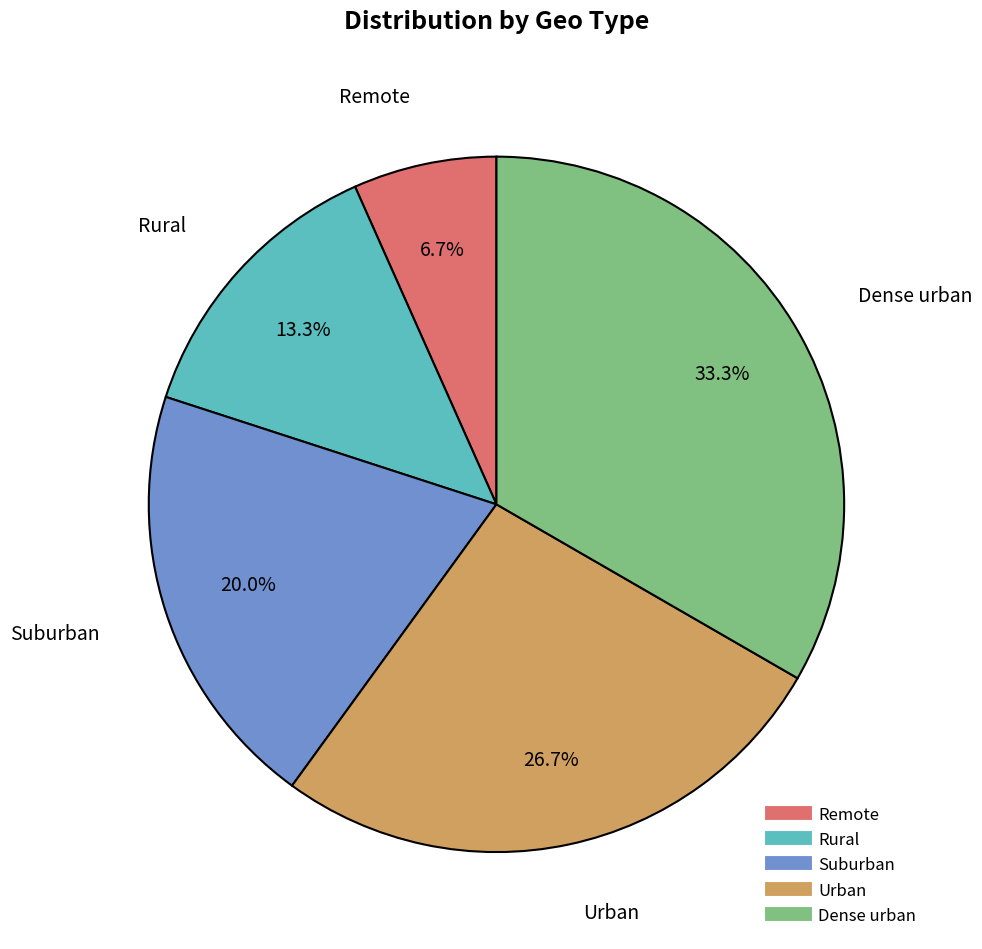

To the nearest percent, what is the difference between the largest and smallest slice percentages?

27%